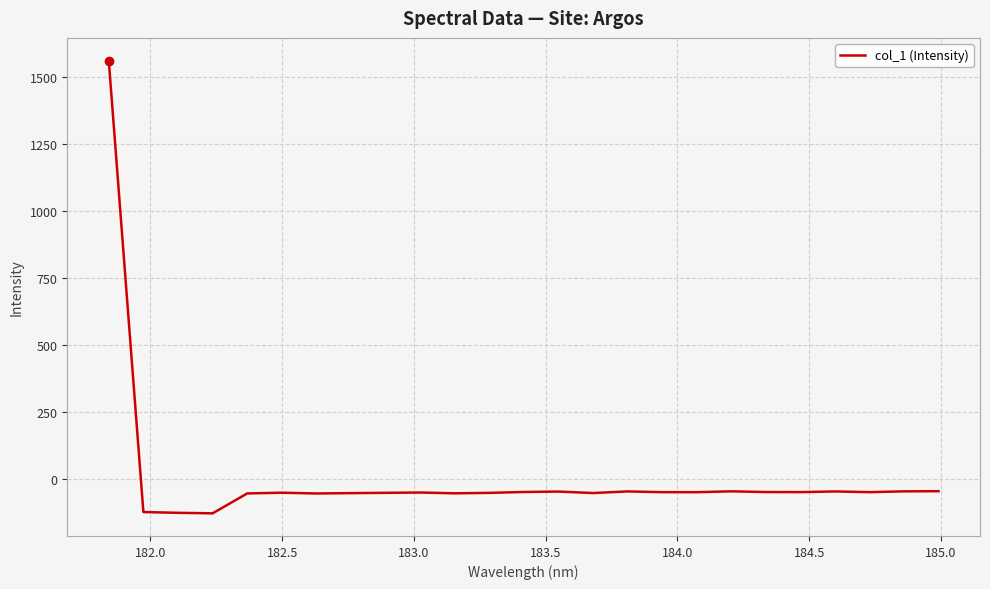

What is the difference between the maximum and minimum values?

1689.3